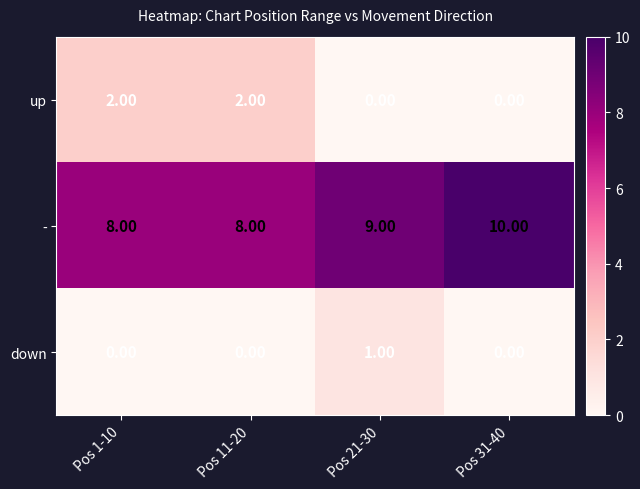

How many categories are shown in the chart?

4